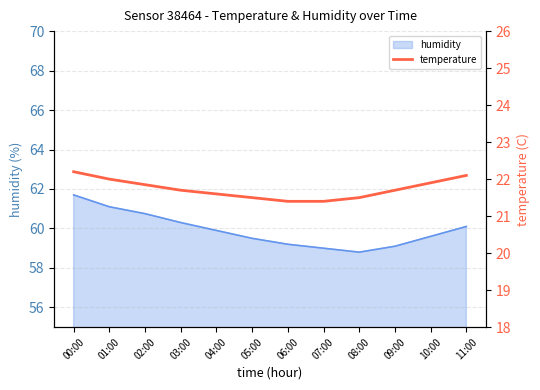

What is the label of the 3rd point from the left?

02:00